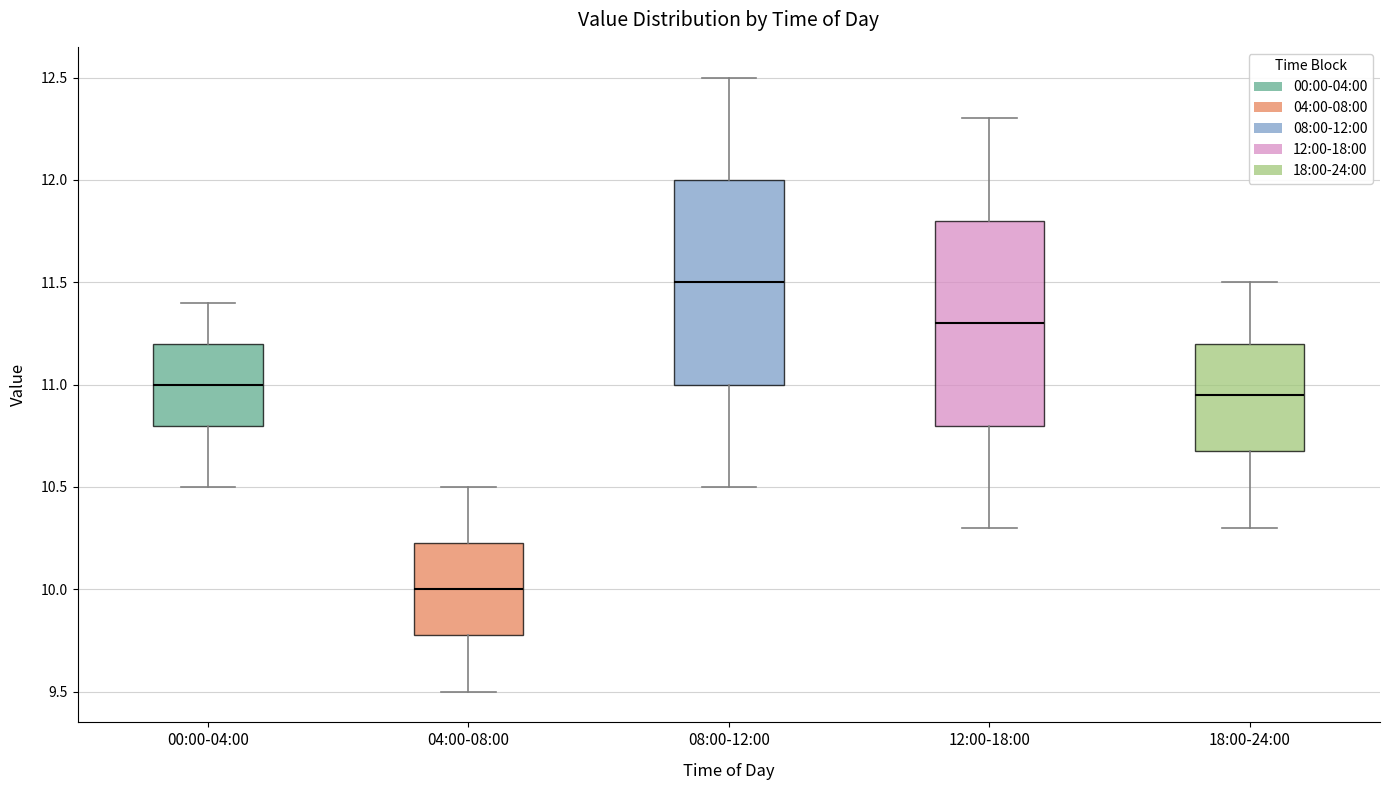

Reading left to right, read every box against the y-axis: the position of its median line, the range the box covers, and the ends of its whiskers. The values are not printed on the chart, so give them approximately, as read against the axis.

00:00-04:00: median 11.00, box 10.80 to 11.20, whiskers 10.50 to 11.40
04:00-08:00: median 10.00, box 9.80 to 10.25, whiskers 9.50 to 10.50
08:00-12:00: median 11.50, box 11.00 to 12.00, whiskers 10.50 to 12.50
12:00-18:00: median 11.30, box 10.80 to 11.80, whiskers 10.30 to 12.30
18:00-24:00: median 10.95, box 10.70 to 11.20, whiskers 10.30 to 11.50